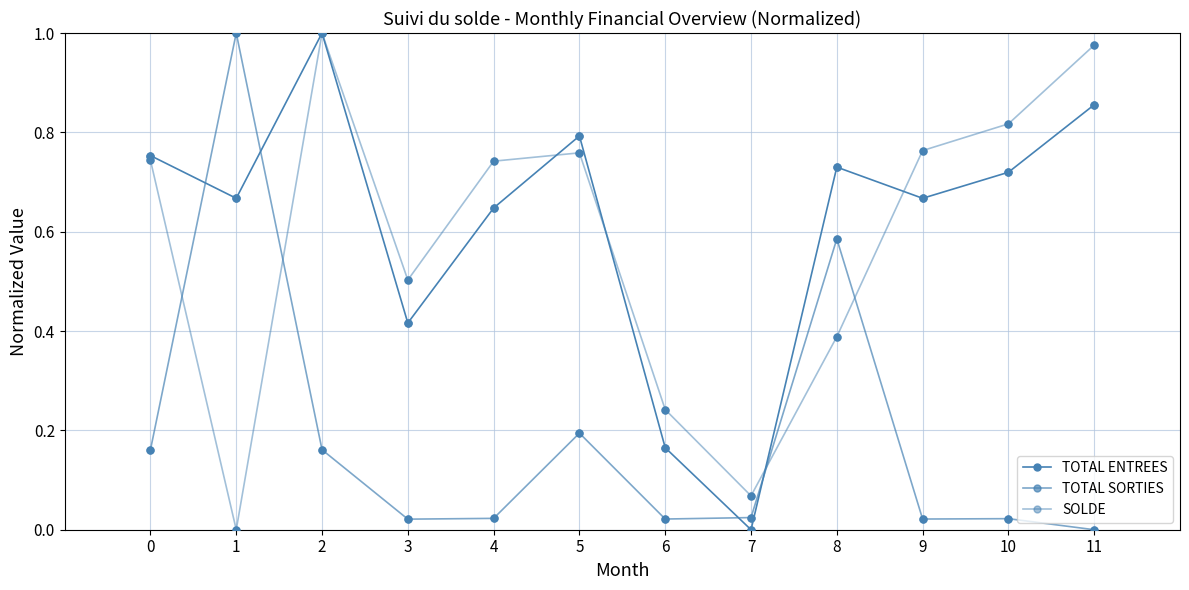

Is this an area chart (filled region under the line)?

No